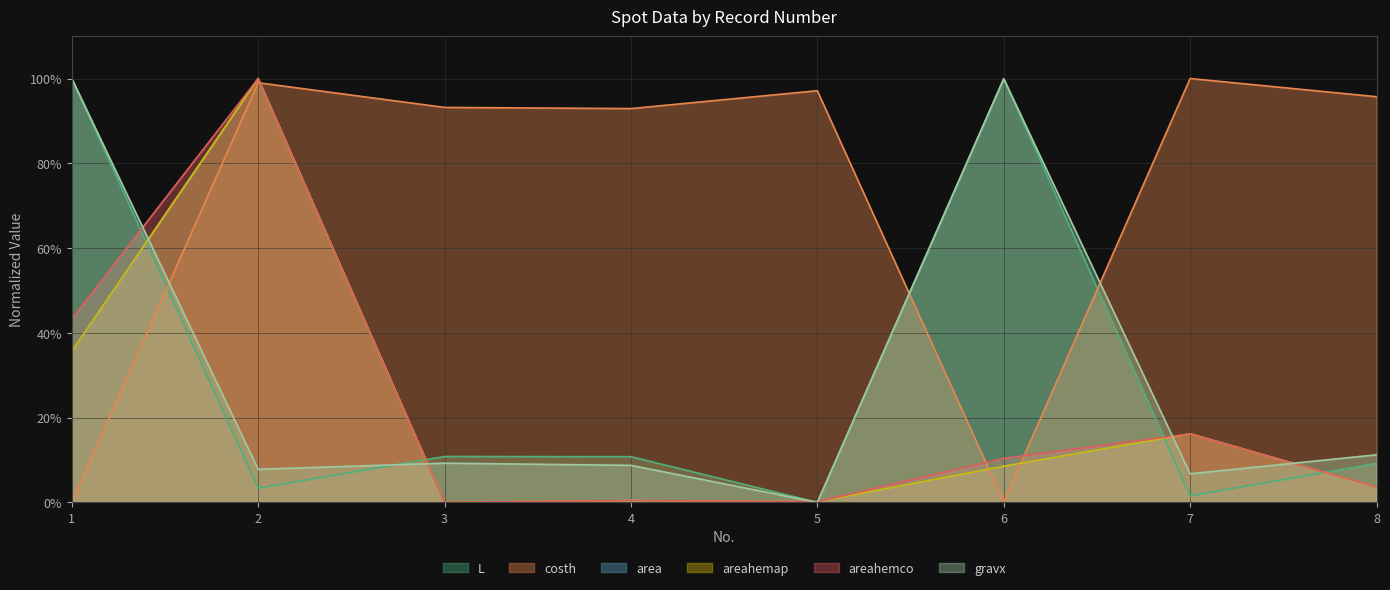

List the labels in order of area value, largest first.

2, 1, 7, 6, 8, 4, 5, 3